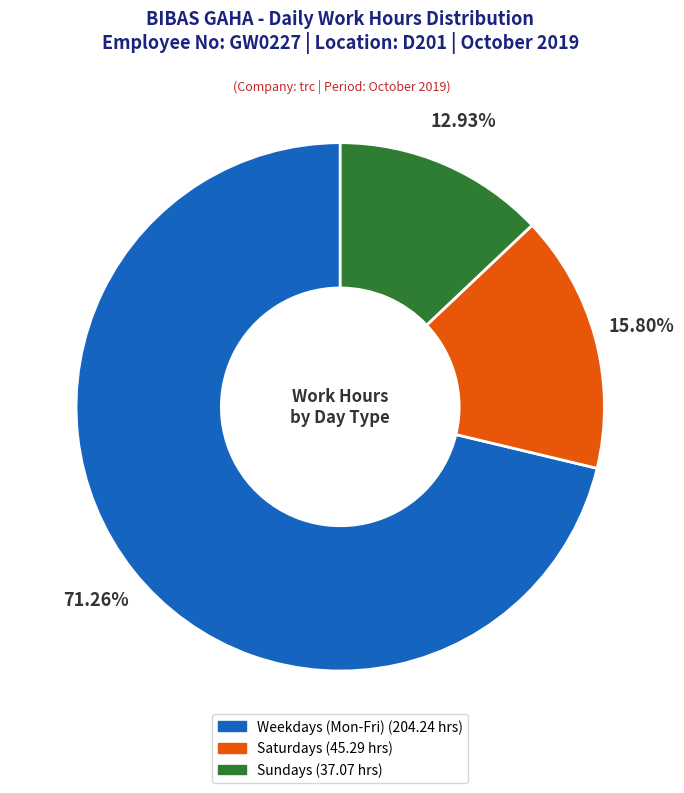

Is there a majority slice in this chart?

Yes